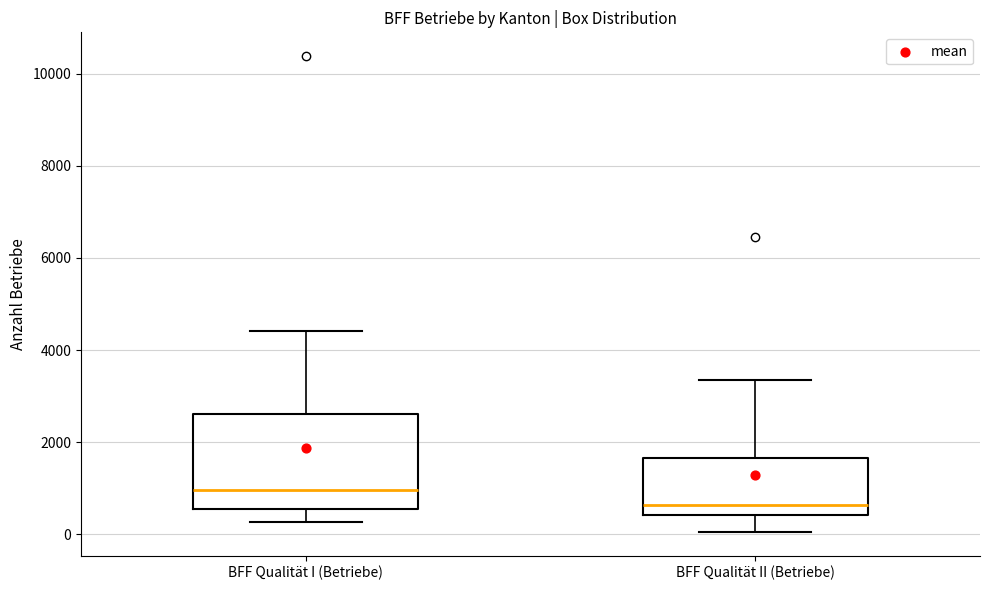

Which box has the lowest median line?

BFF Qualität II (Betriebe)